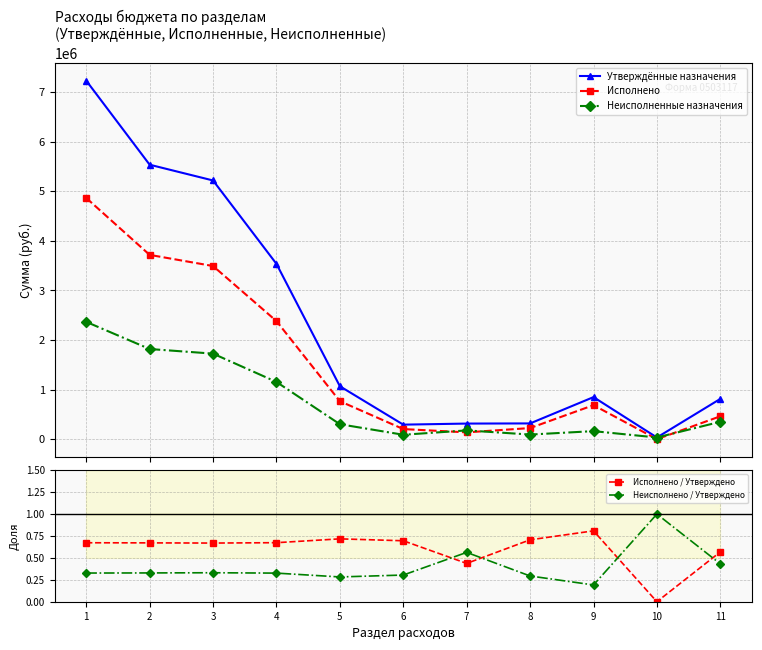

How many interior local valleys does the Неисполнено / Утверждено series have?

2